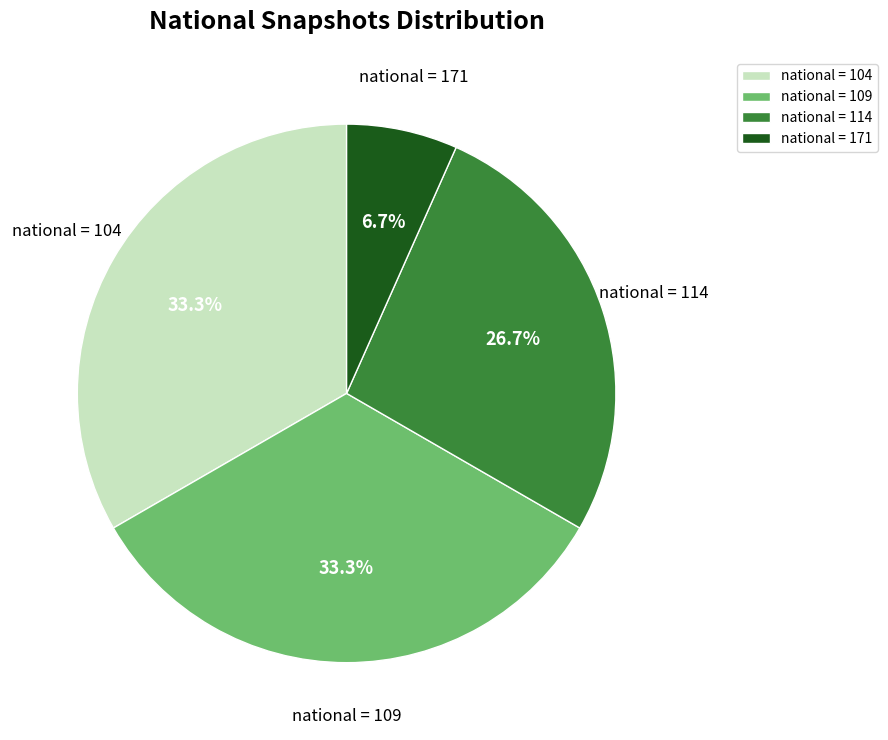

Which category has the smallest portion of the pie?

national = 171